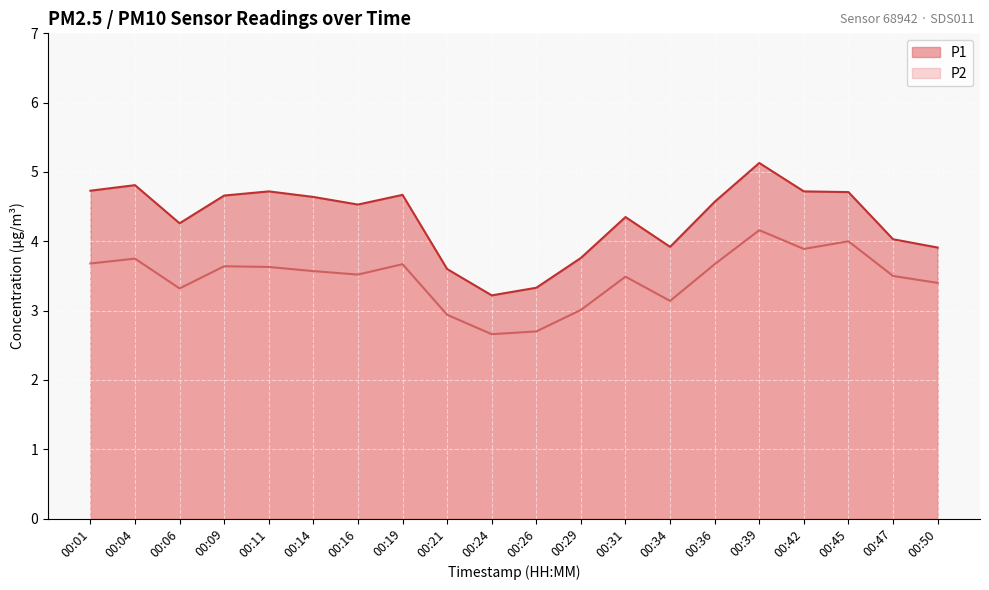

The P2 series shows 2.3 at 00:42. True or false?

False